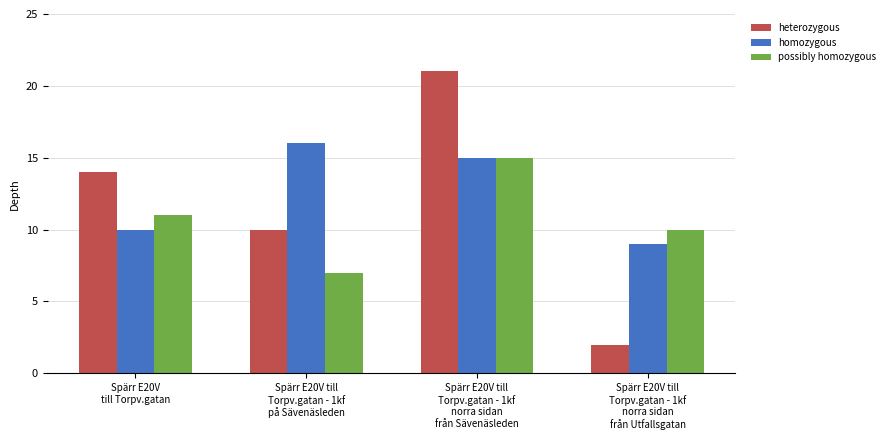

List the labels in order of heterozygous value, largest first.

Spärr E20V till
Torpv.gatan - 1kf
norra sidan
från Sävenäsleden, Spärr E20V
till Torpv.gatan, Spärr E20V till
Torpv.gatan - 1kf
på Sävenäsleden, Spärr E20V till
Torpv.gatan - 1kf
norra sidan
från Utfallsgatan